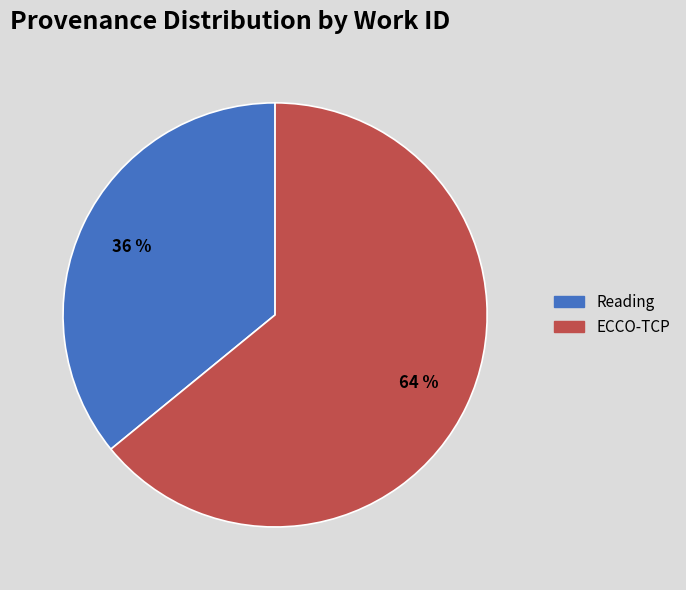

Does ECCO-TCP represent more than half of the total?

Yes